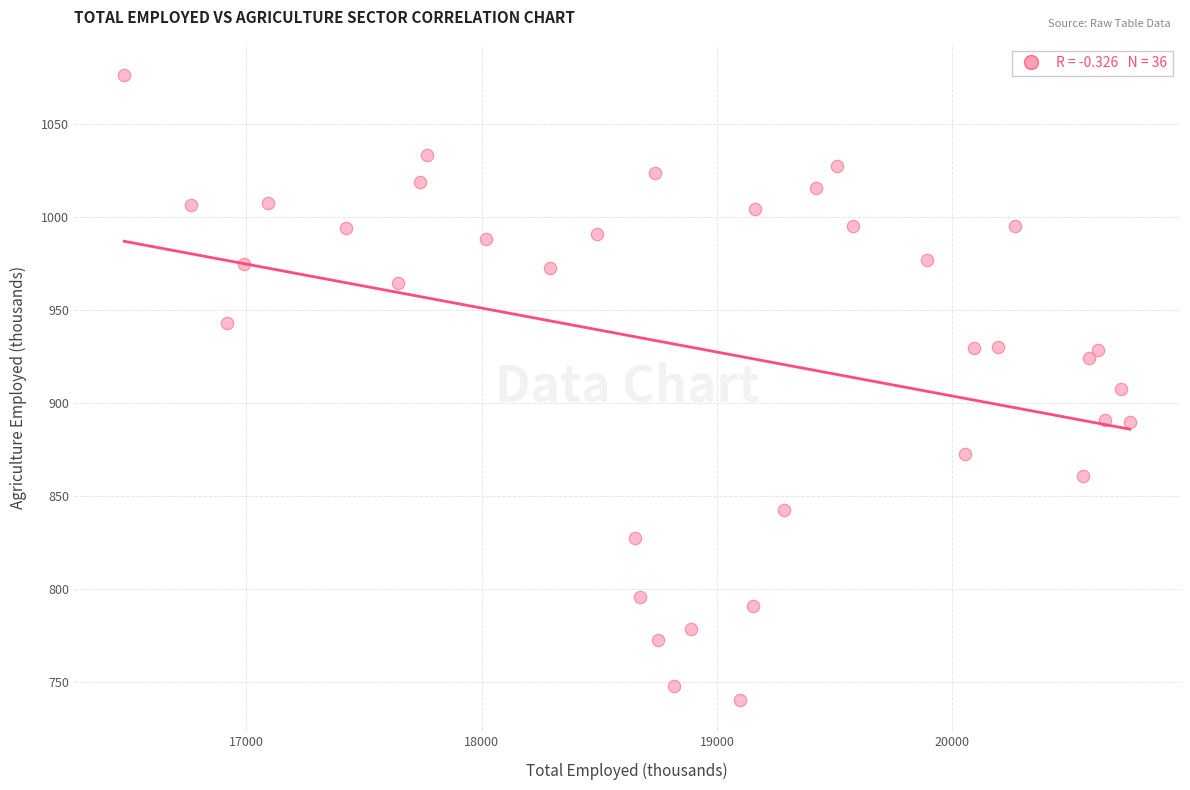

What is the range of Y values (max minus min)?

335.8